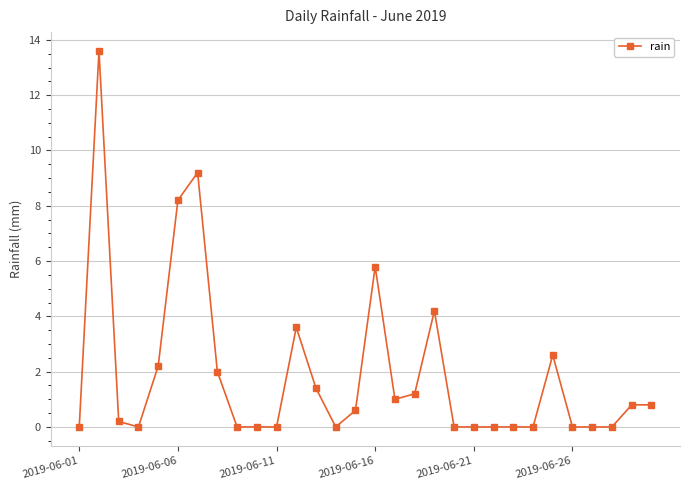

What is the maximum value shown in the chart?

13.6